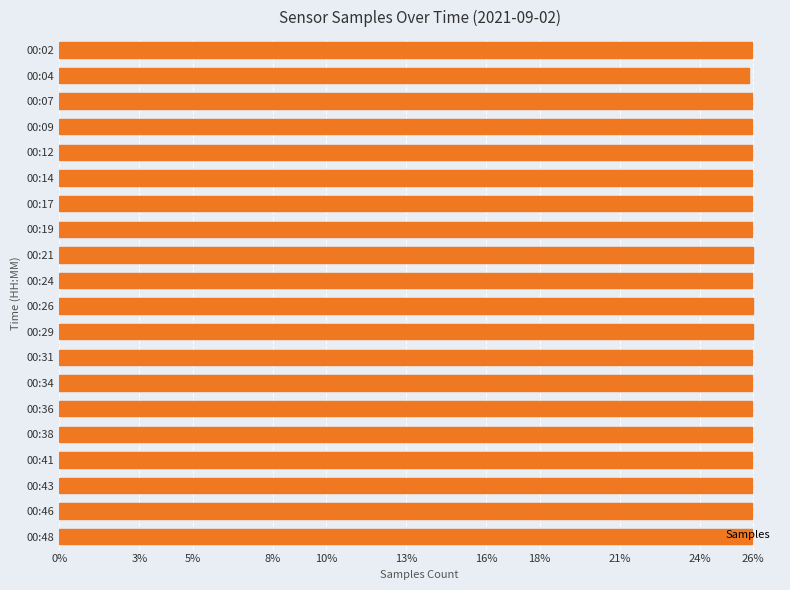

What is the greatest value displayed?

26.0